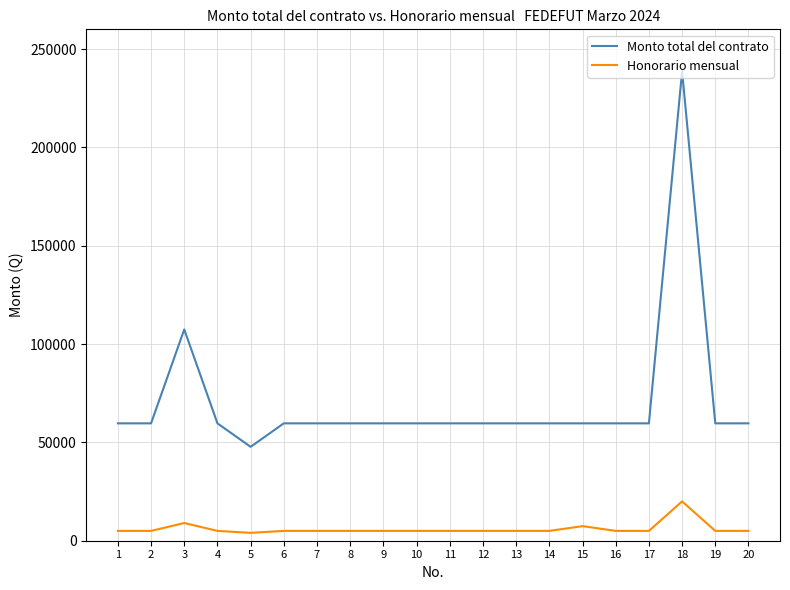

Is it true that Honorario mensual equals 5000.0 at 4?

True